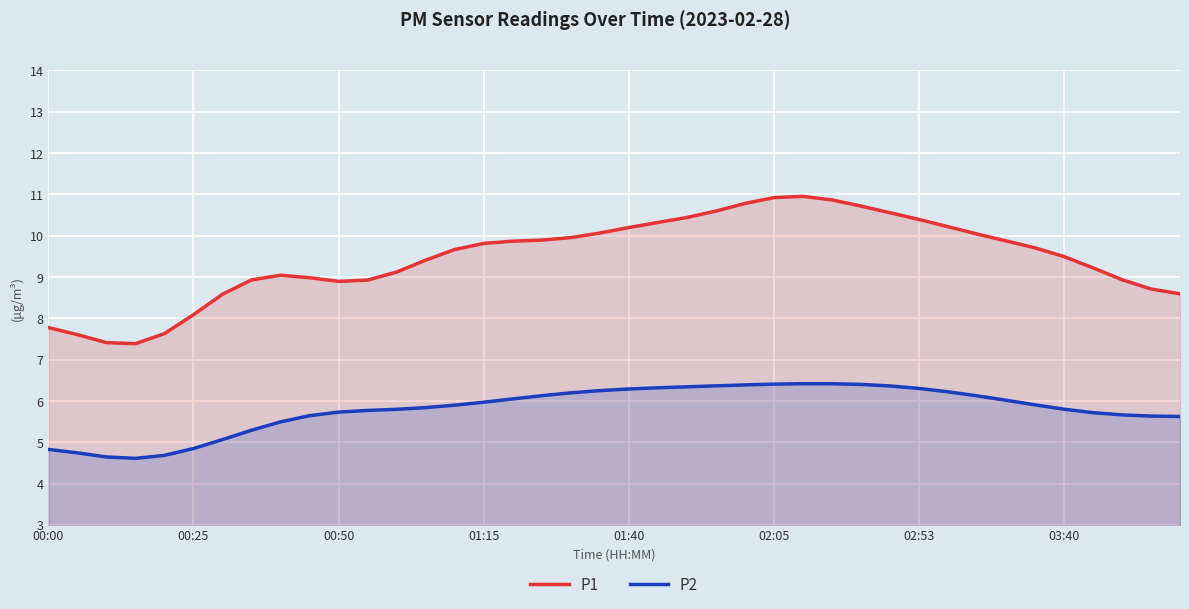

What is the difference between the maximum and minimum values in the P1 series?

3.6